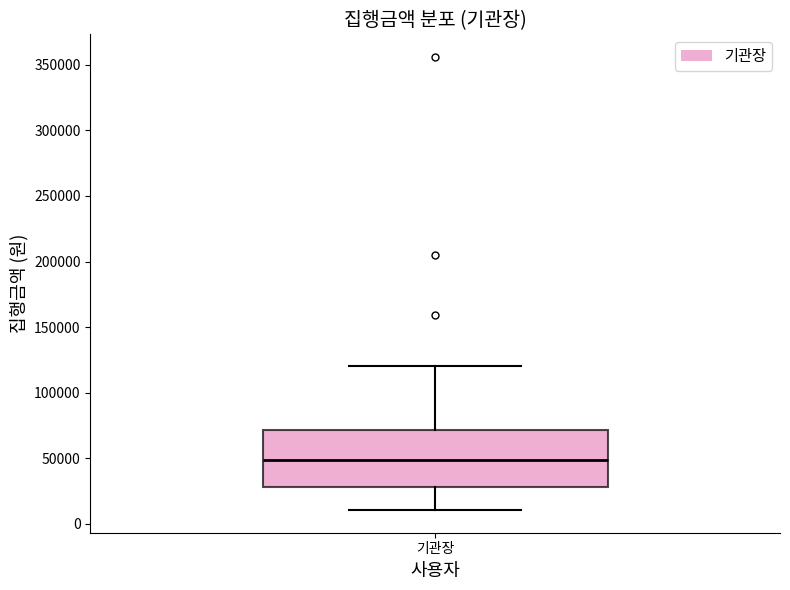

Where is the lower edge of the box for 기관장 on the y-axis? The values are not printed on the chart, so give them approximately, as read against the axis.

30000